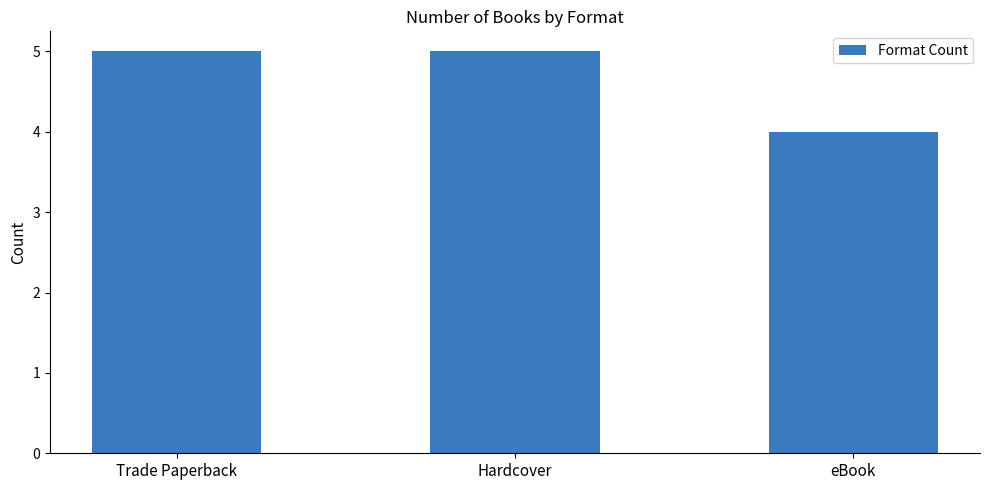

What is the change in value from Hardcover to eBook?

-1